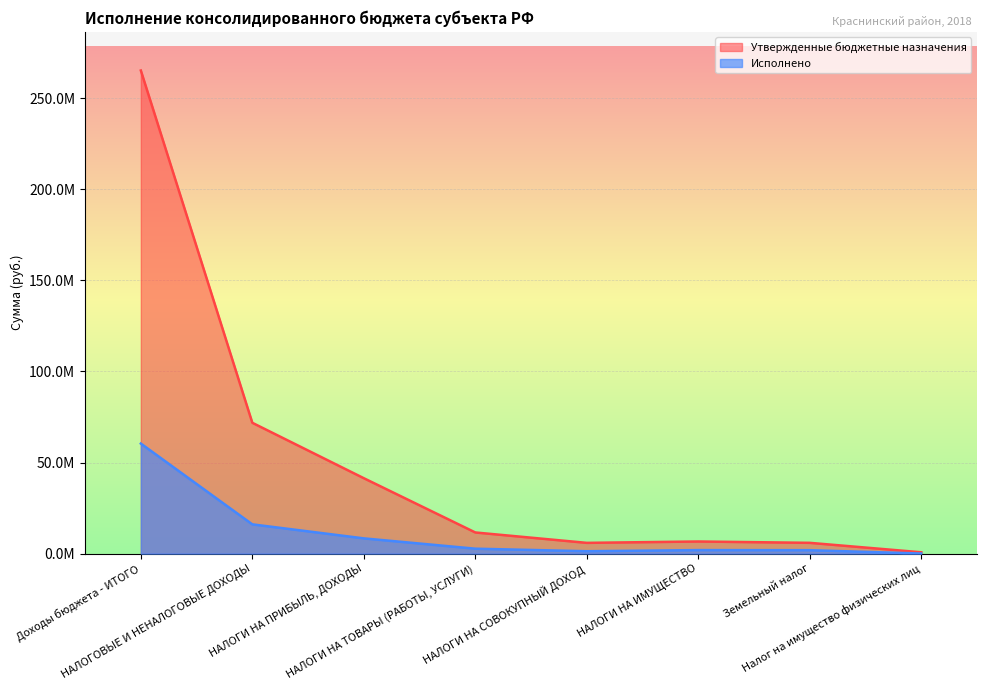

What is the difference between the second highest and second lowest values in the Исполнено series?

14745380.6